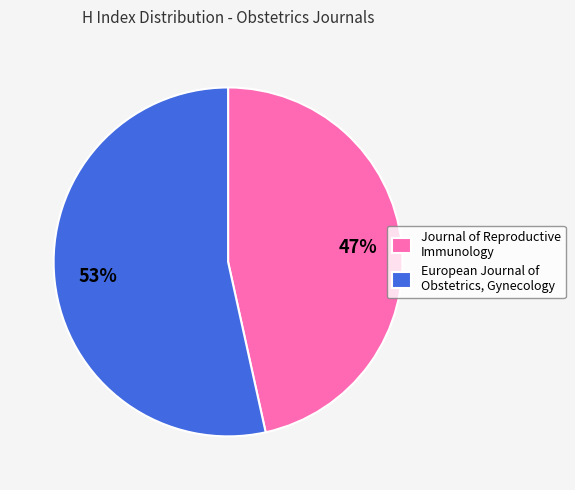

The European Journal of Obstetrics, Gynecology slice represents 47% of the pie. True or false?

False